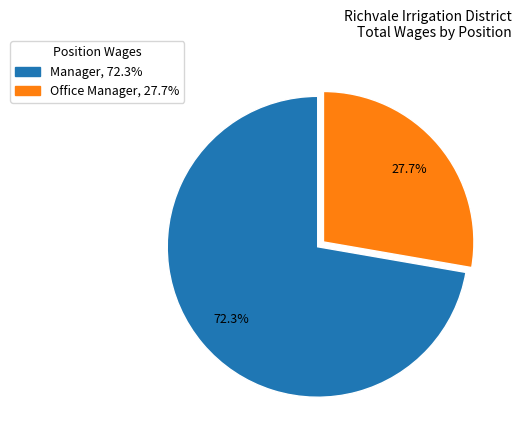

To the nearest percent, what is the difference between the largest and smallest slice percentages?

45%